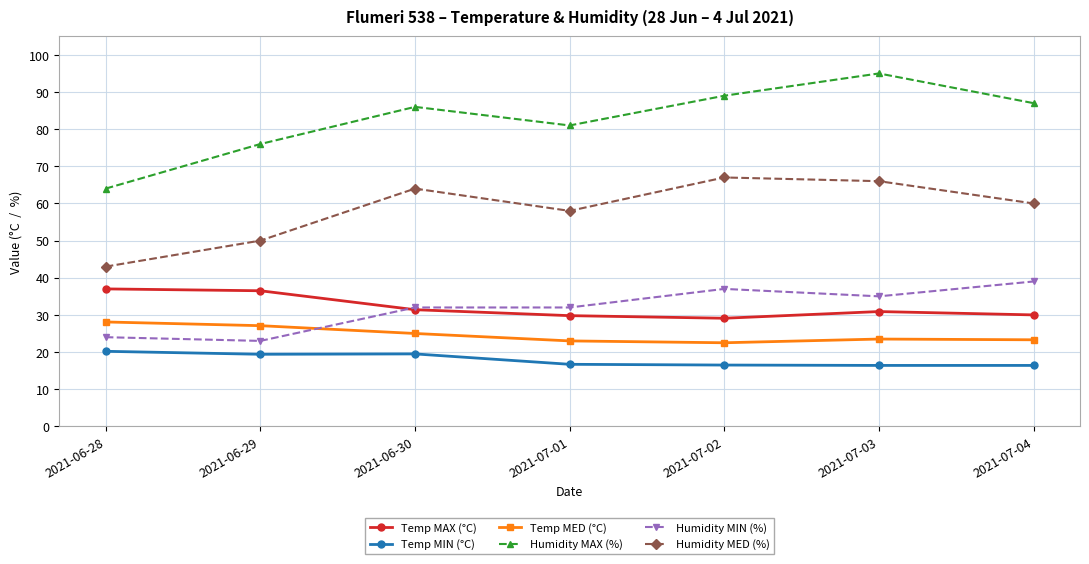

True or false: Temp MED (°C) has more than 1 points higher than both neighbors.

False